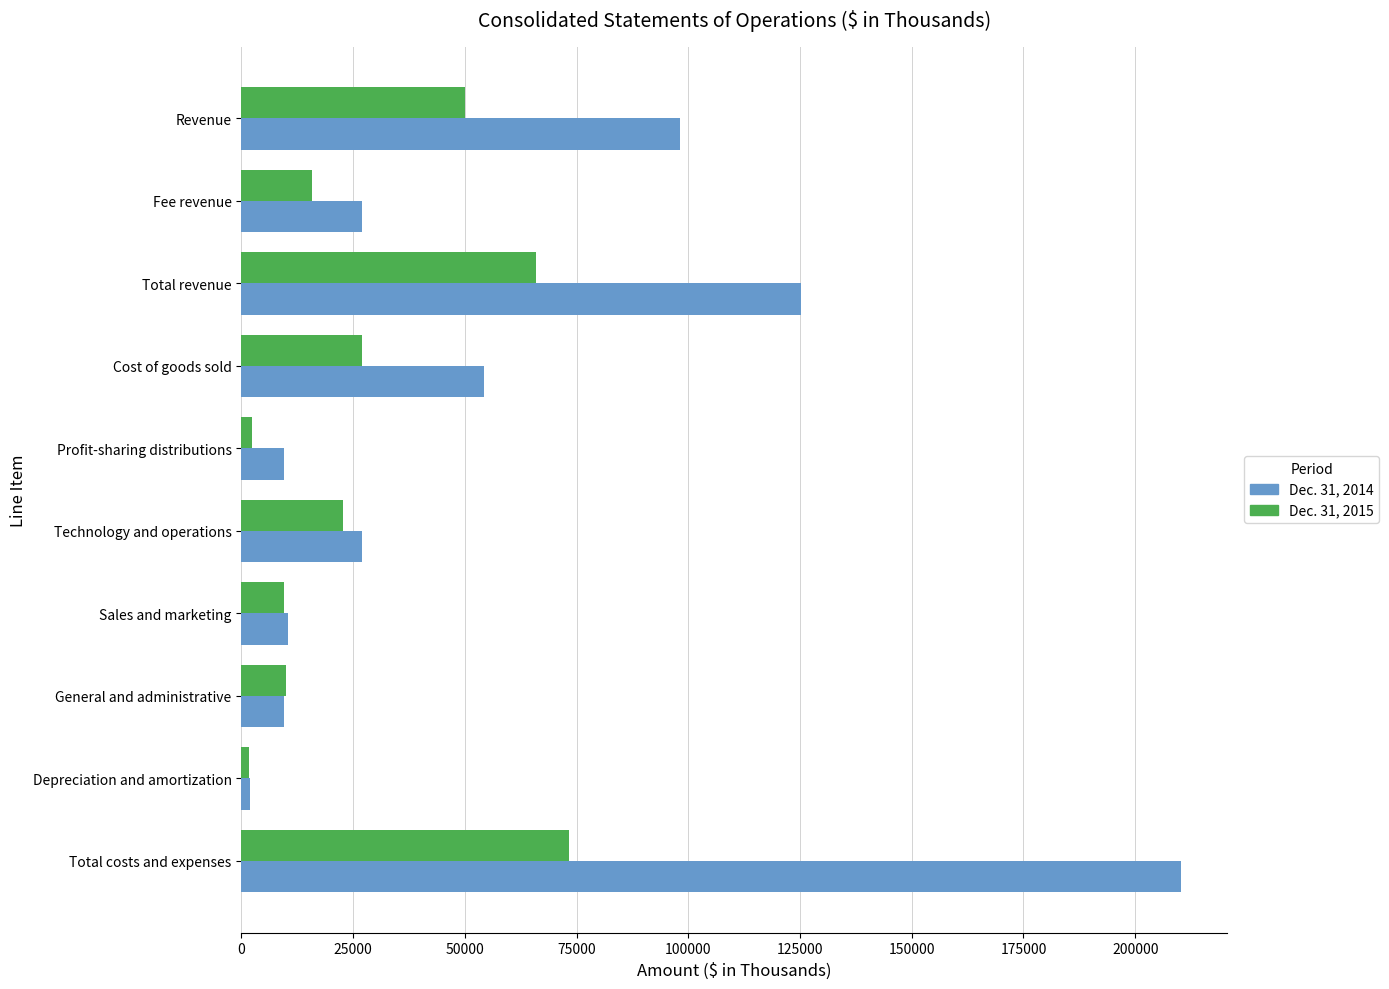

Which series has the largest total across all categories?

Dec. 31, 2014